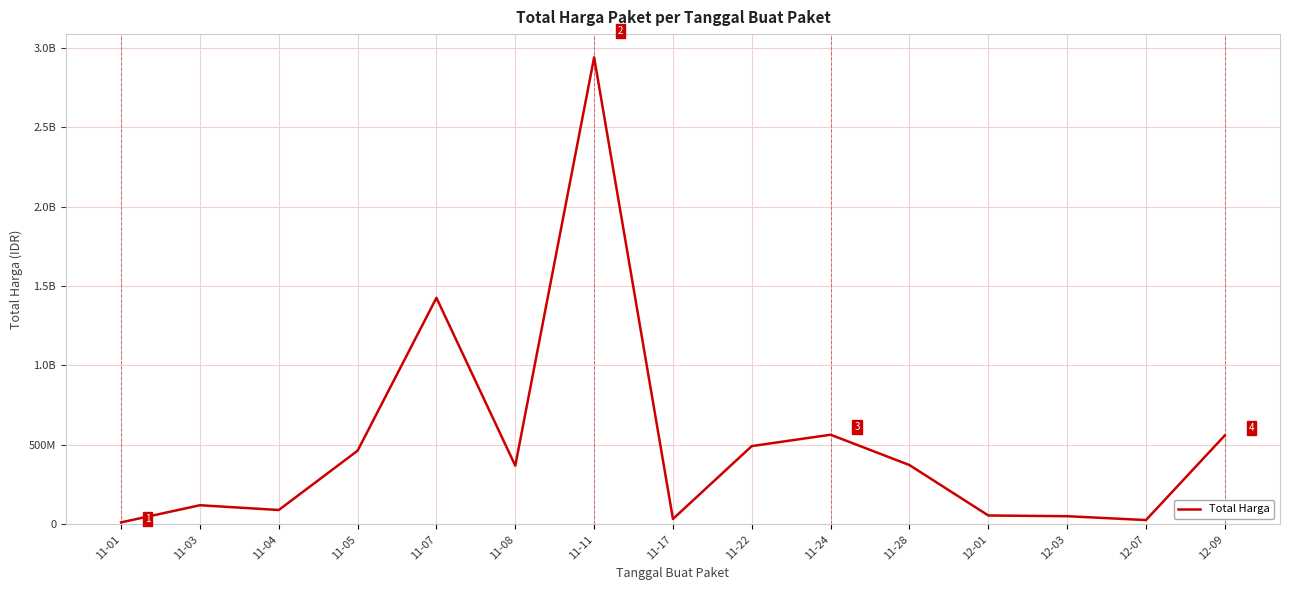

At which category does the chart reach its minimum across all series?

11-01